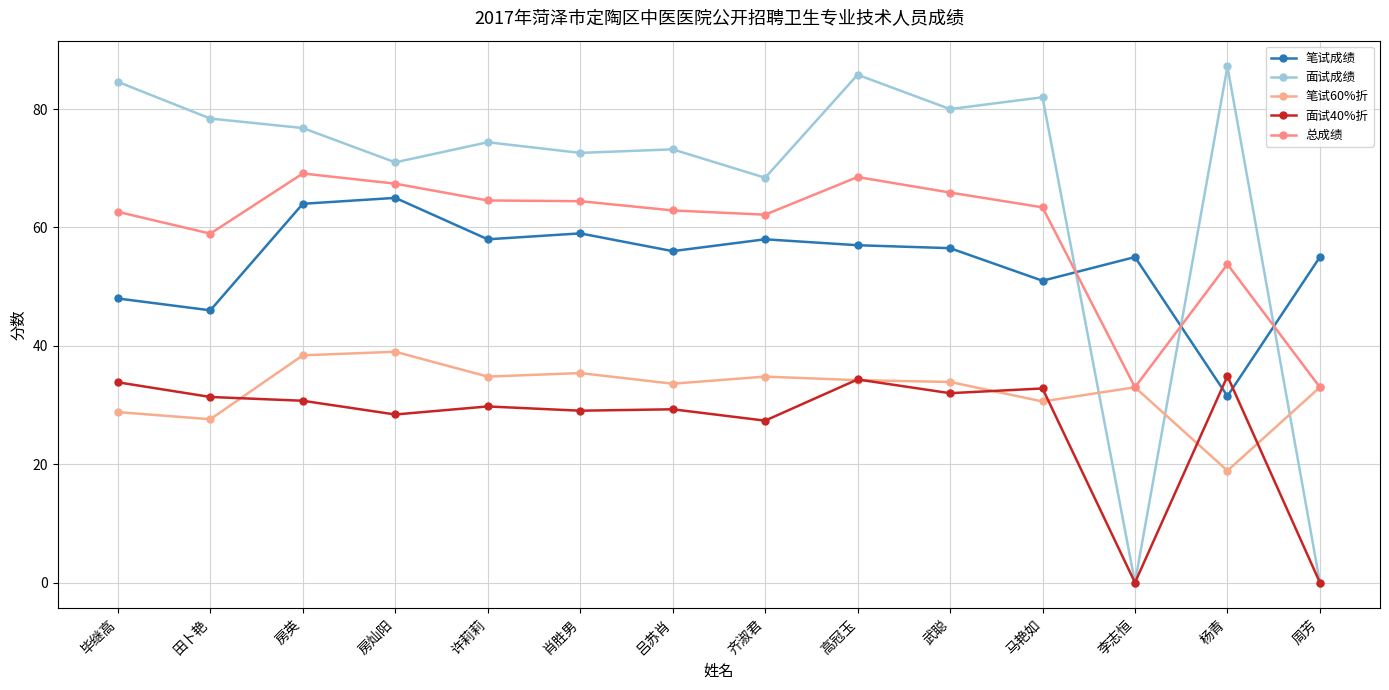

What is the difference between the highest and lowest values at 田卜艳?

50.8